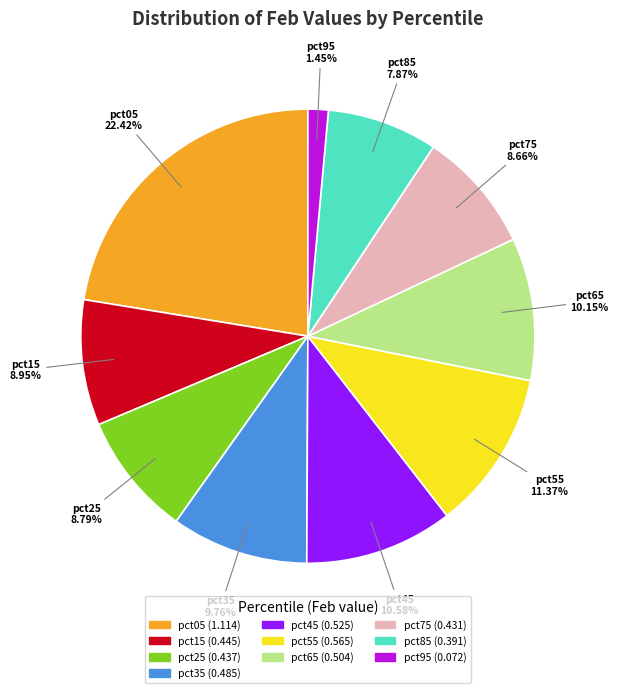

Count the number of slices in the pie.

10